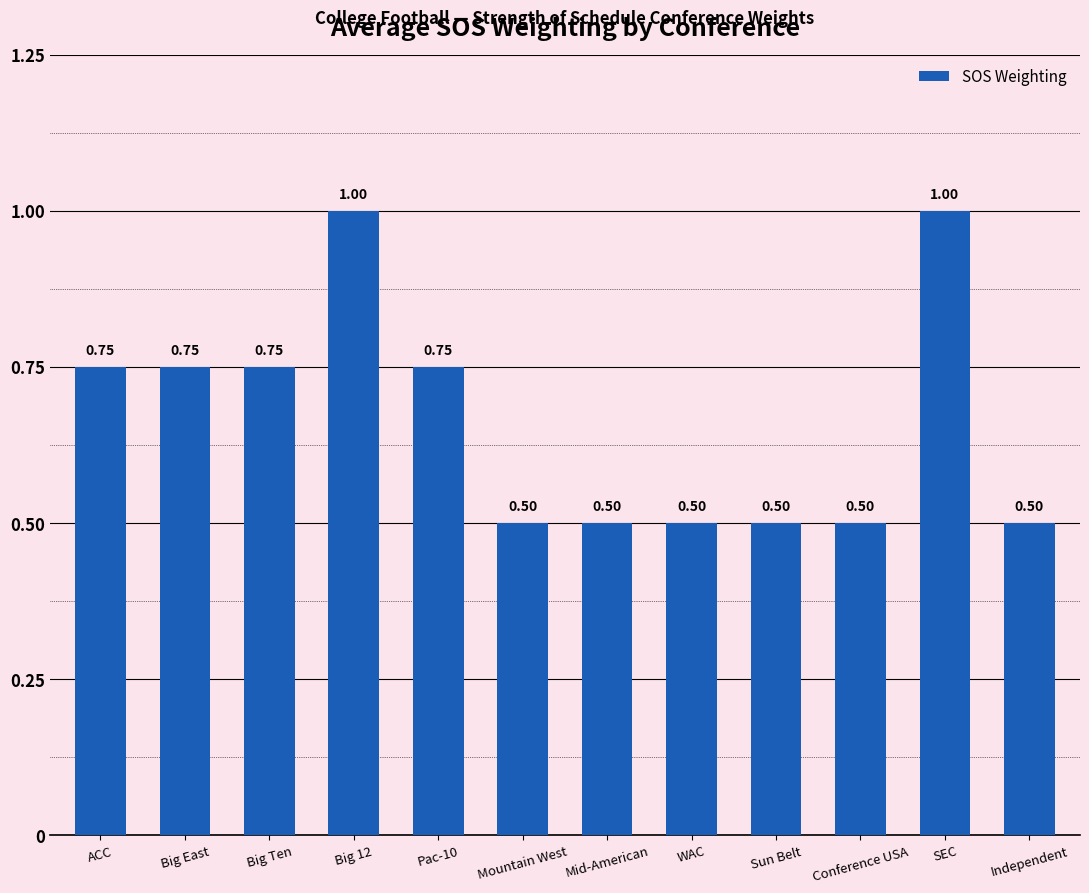

What is the label of the 10th bar from the left?

Conference USA